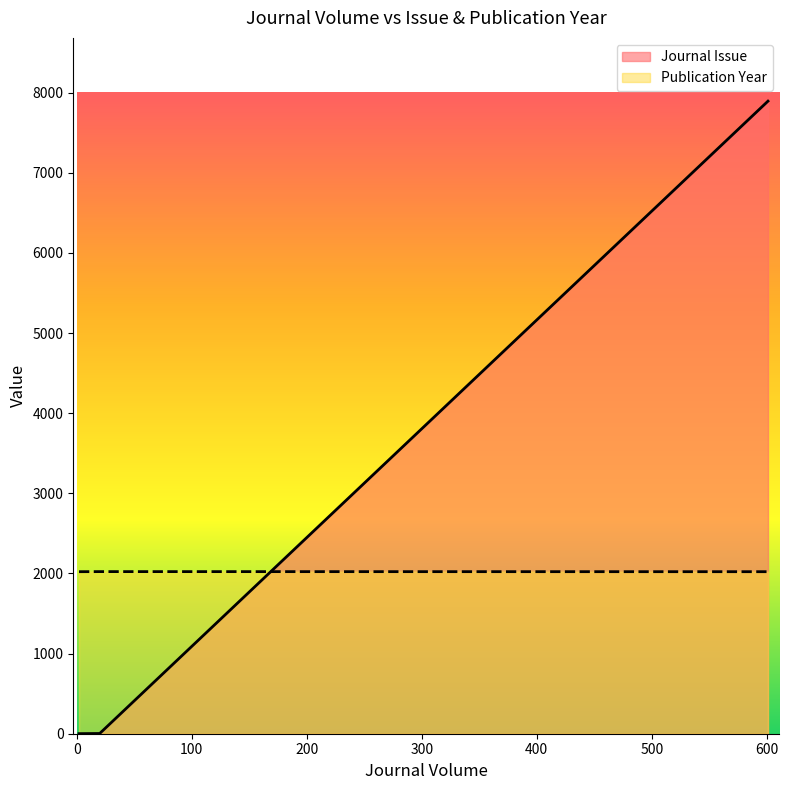

Rank the series by their maximum value, from highest to lowest.

Journal Issue, Publication Year